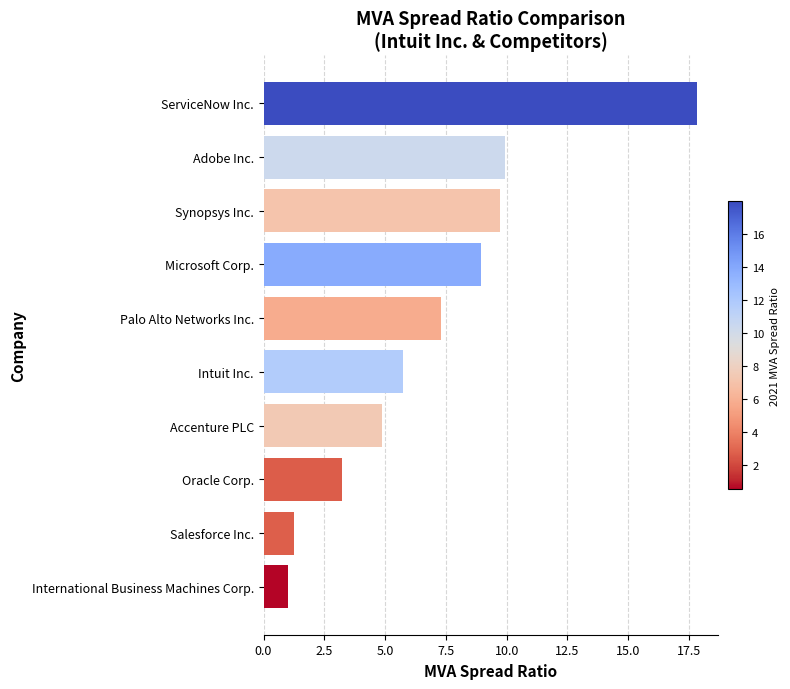

Rank the categories by value from lowest to highest.

International Business Machines Corp., Salesforce Inc., Oracle Corp., Accenture PLC, Intuit Inc., Palo Alto Networks Inc., Microsoft Corp., Synopsys Inc., Adobe Inc., ServiceNow Inc.